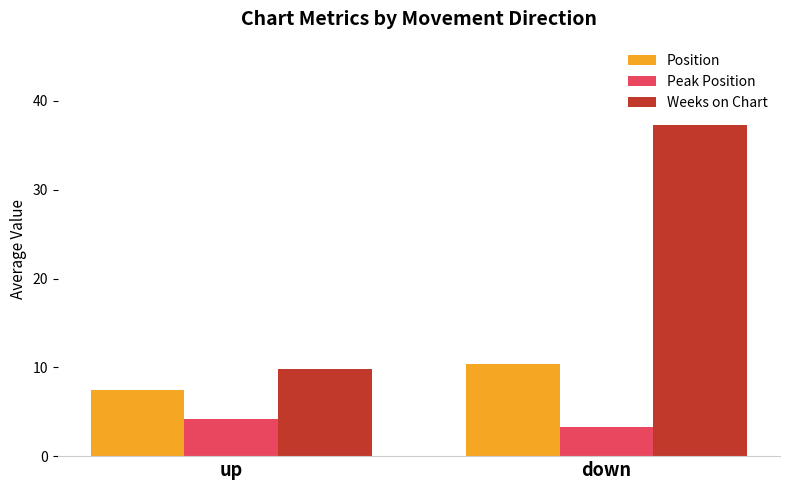

What is the label of the 2nd bar from the right?

up